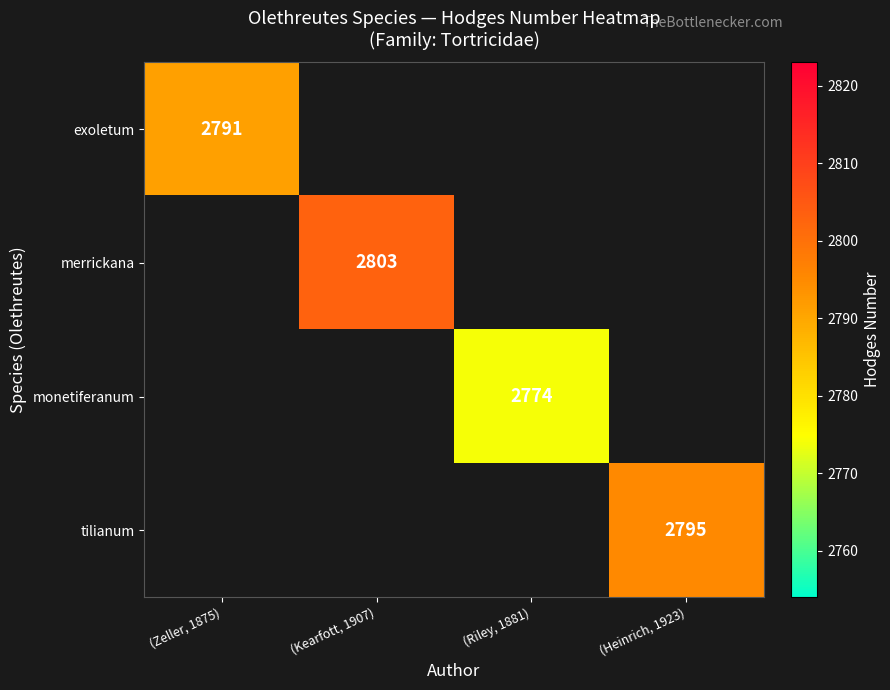

Is the value of exoletum at (Zeller, 1875) greater than the value of monetiferanum at (Riley, 1881)?

Yes